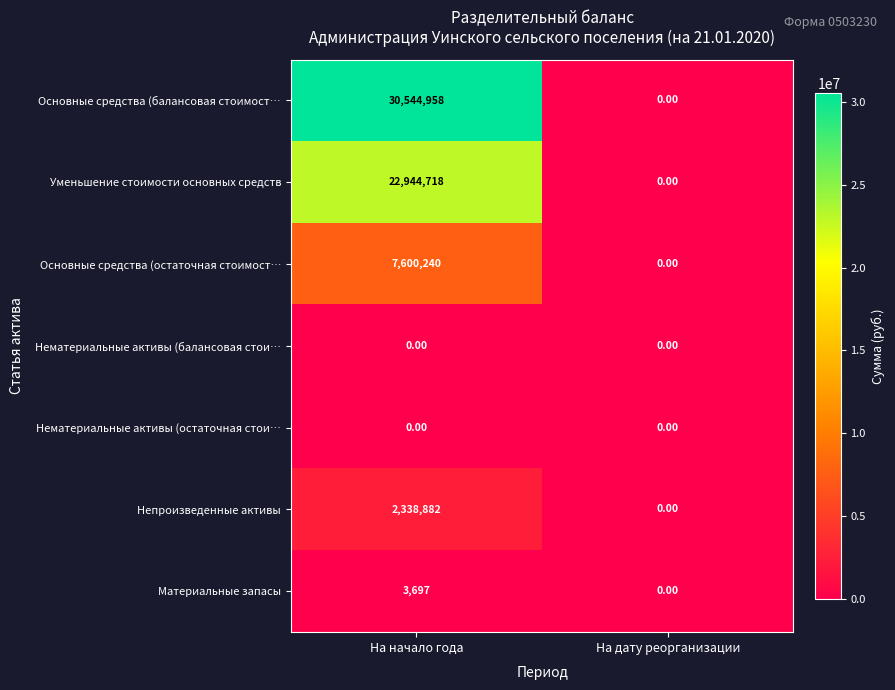

Which label corresponds to the largest value in the chart?

На начало года